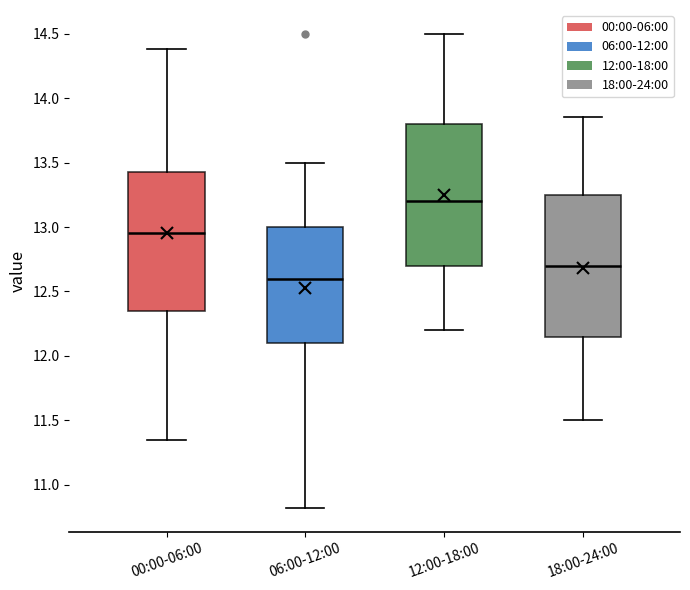

Reading left to right, read every box against the y-axis: the position of its median line, the range the box covers, and the ends of its whiskers. The values are not printed on the chart, so give them approximately, as read against the axis.

00:00-06:00: median 12.95, box 12.35 to 13.45, whiskers 11.35 to 14.40
06:00-12:00: median 12.60, box 12.10 to 13.00, whiskers 10.80 to 13.50
12:00-18:00: median 13.20, box 12.70 to 13.80, whiskers 12.20 to 14.50
18:00-24:00: median 12.70, box 12.15 to 13.25, whiskers 11.50 to 13.85